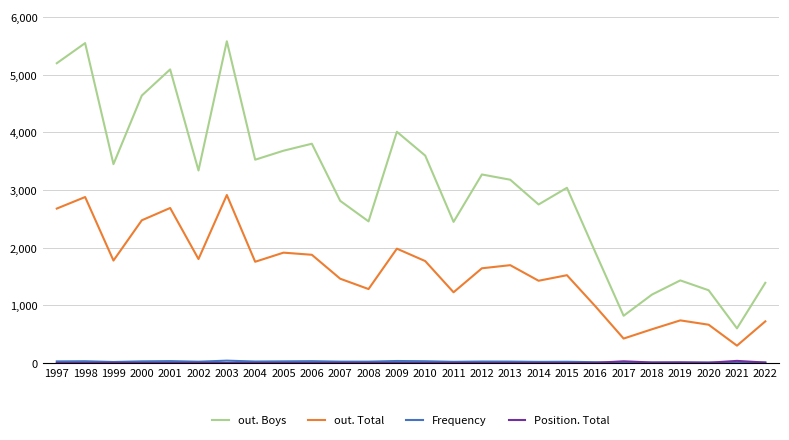

What is the minimum value shown in the chart?

1